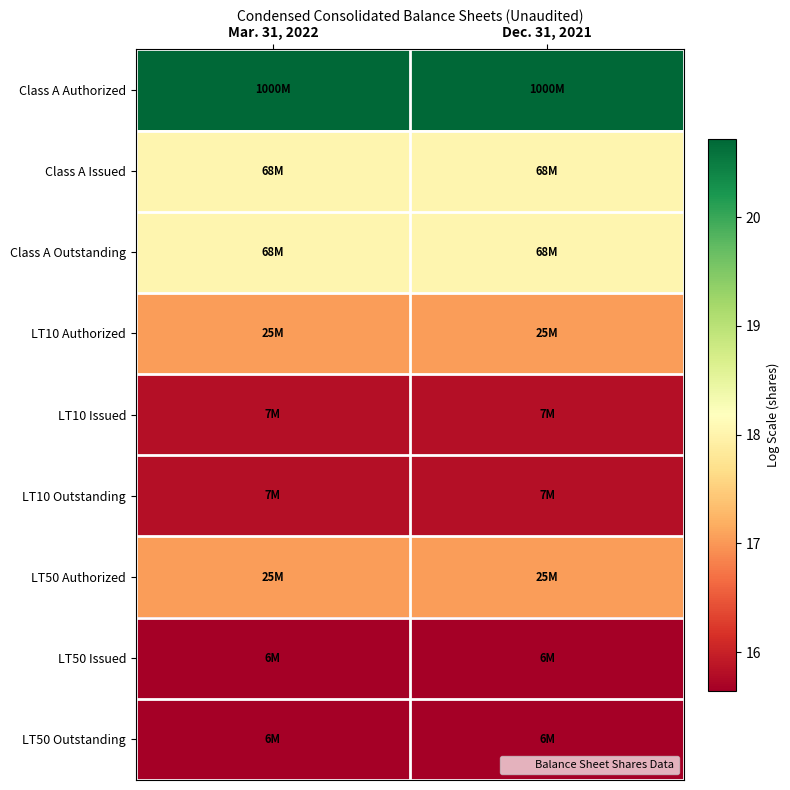

What is the total value across all series at Mar. 31, 2022?

153.8